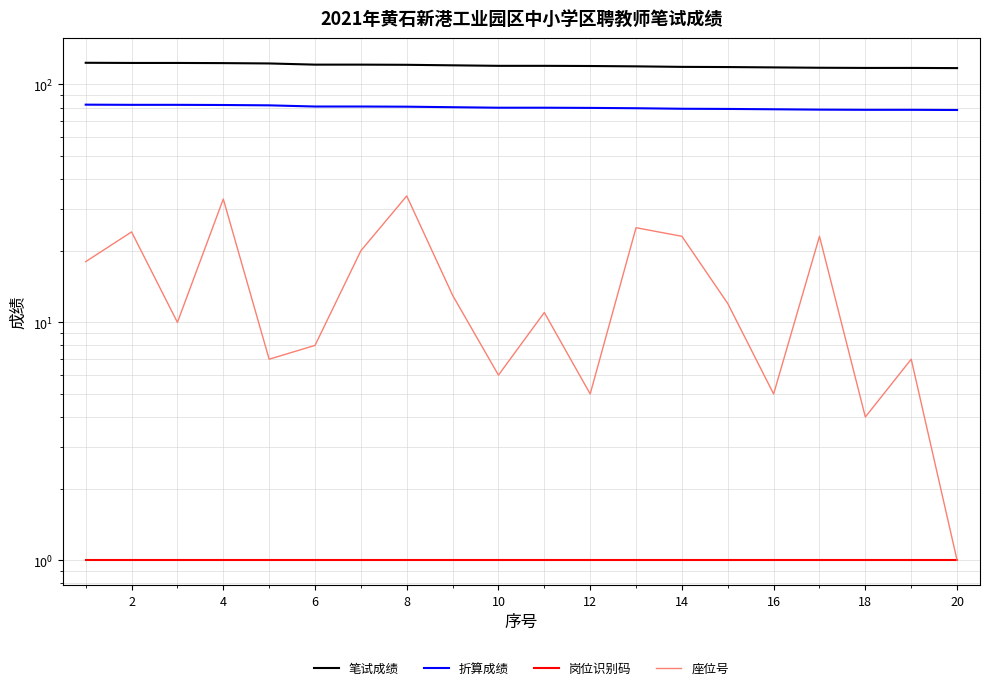

Reading right to left, list all the values displayed in this chart.

笔试成绩: 117.2	117.4	117.4	117.6	118.0	118.4	118.6	119.2	119.6	119.8	119.8	120.4	121.0	121.2	121.2	122.6	123.0	123.2	123.2	123.4
折算成绩: 78.1	78.3	78.3	78.4	78.7	78.9	79.1	79.5	79.7	79.9	79.9	80.3	80.7	80.8	80.8	81.7	82.0	82.1	82.1	82.3
岗位识别码: 1.0	1.0	1.0	1.0	1.0	1.0	1.0	1.0	1.0	1.0	1.0	1.0	1.0	1.0	1.0	1.0	1.0	1.0	1.0	1.0
座位号: 1.0	7.0	4.0	23.0	5.0	12.0	23.0	25.0	5.0	11.0	6.0	13.0	34.0	20.0	8.0	7.0	33.0	10.0	24.0	18.0